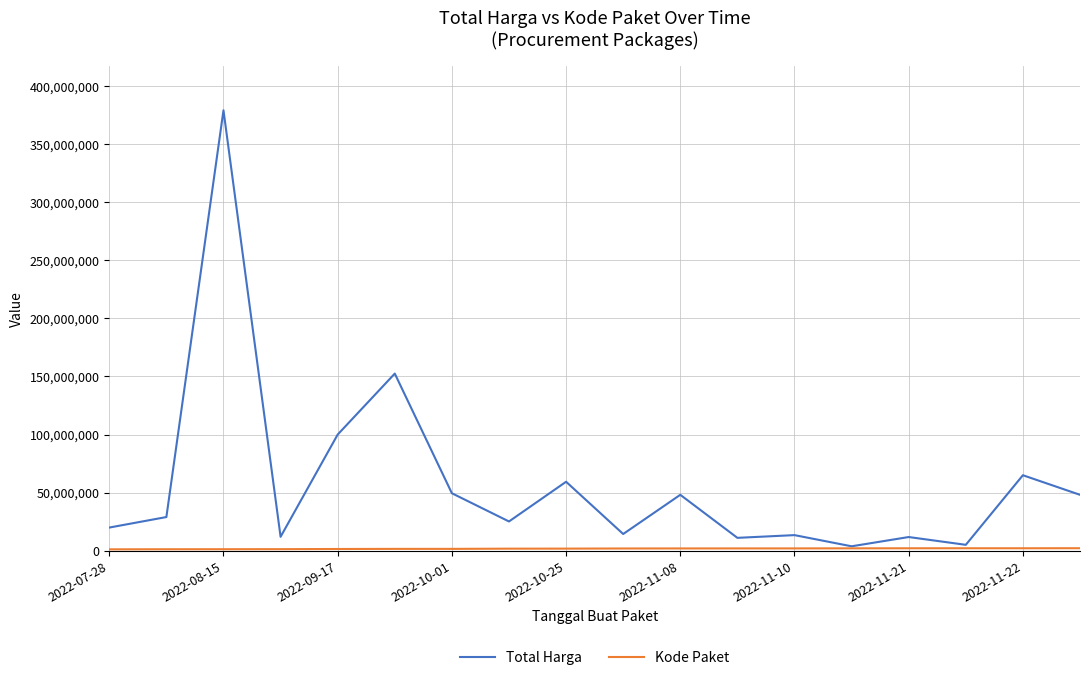

Which series has the widest spread of values?

Total Harga